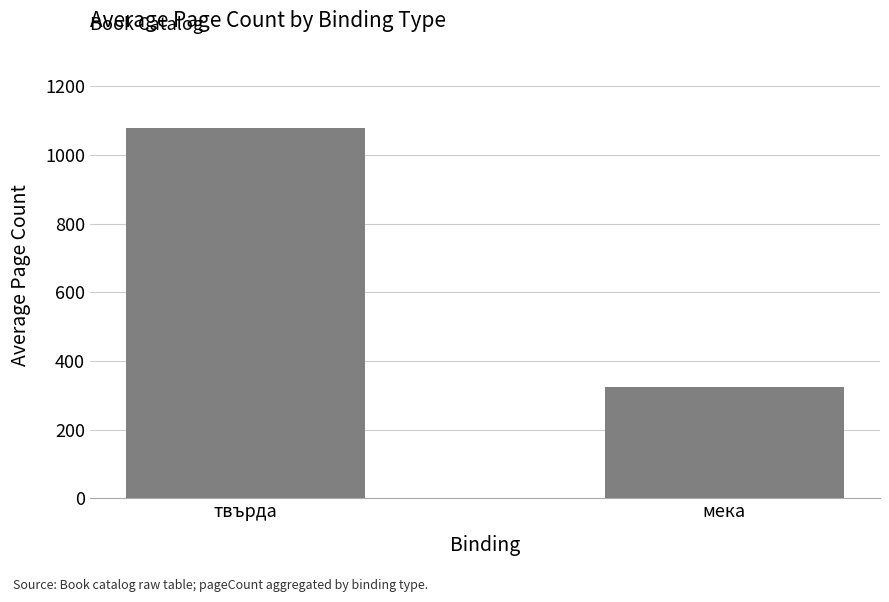

Reading left to right, extract all data points from this chart.

твърда=1080.0	мека=325.1